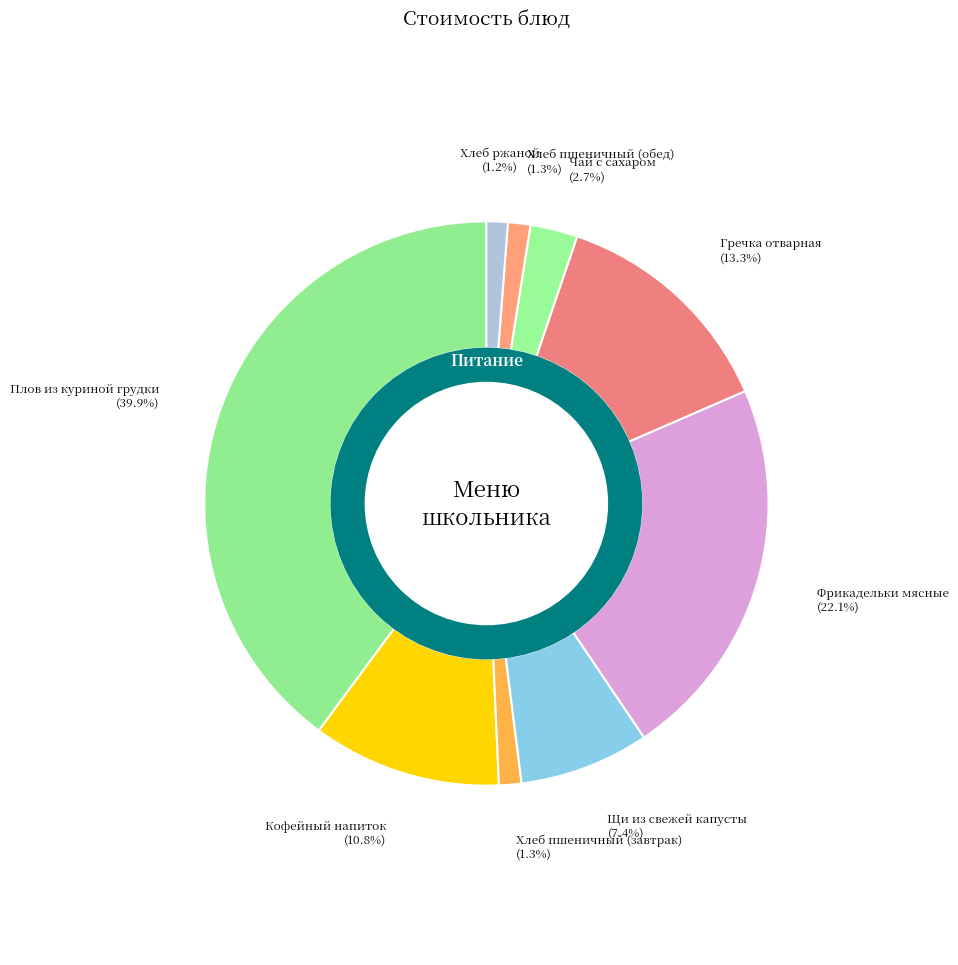

Approximately how many times larger is the value at Фрикадельки мясные compared to Чай с сахаром?

8.2